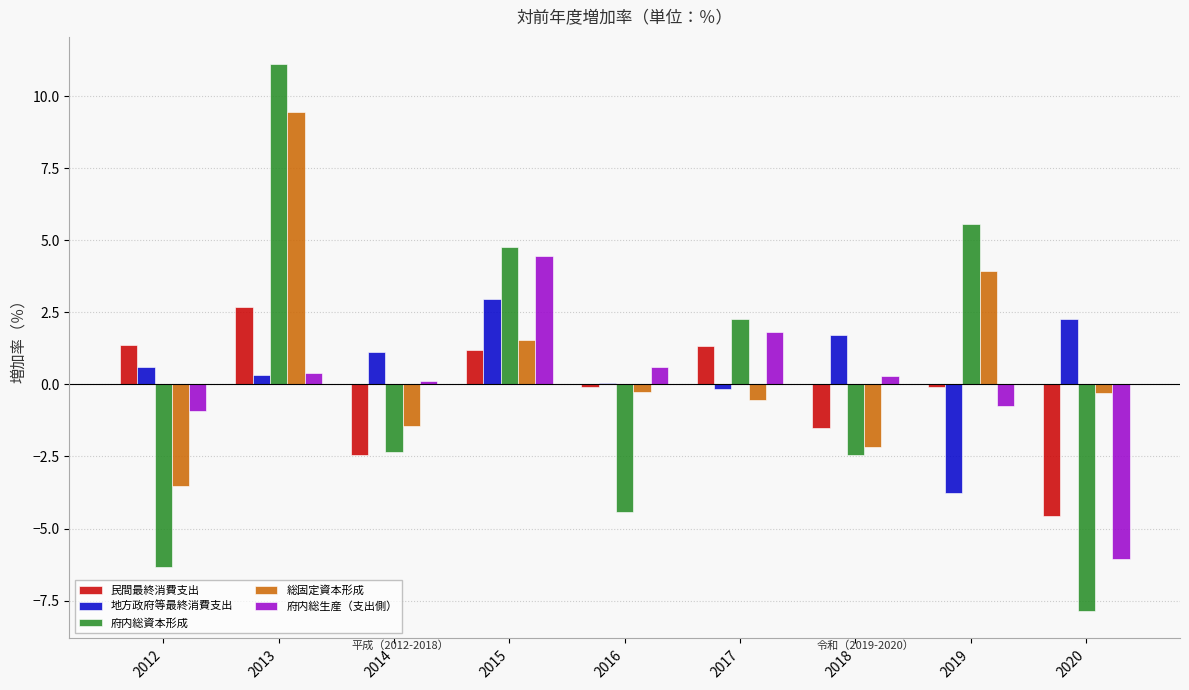

True or false: 府内総資本形成 has a value of 2.2 at 2019.

False